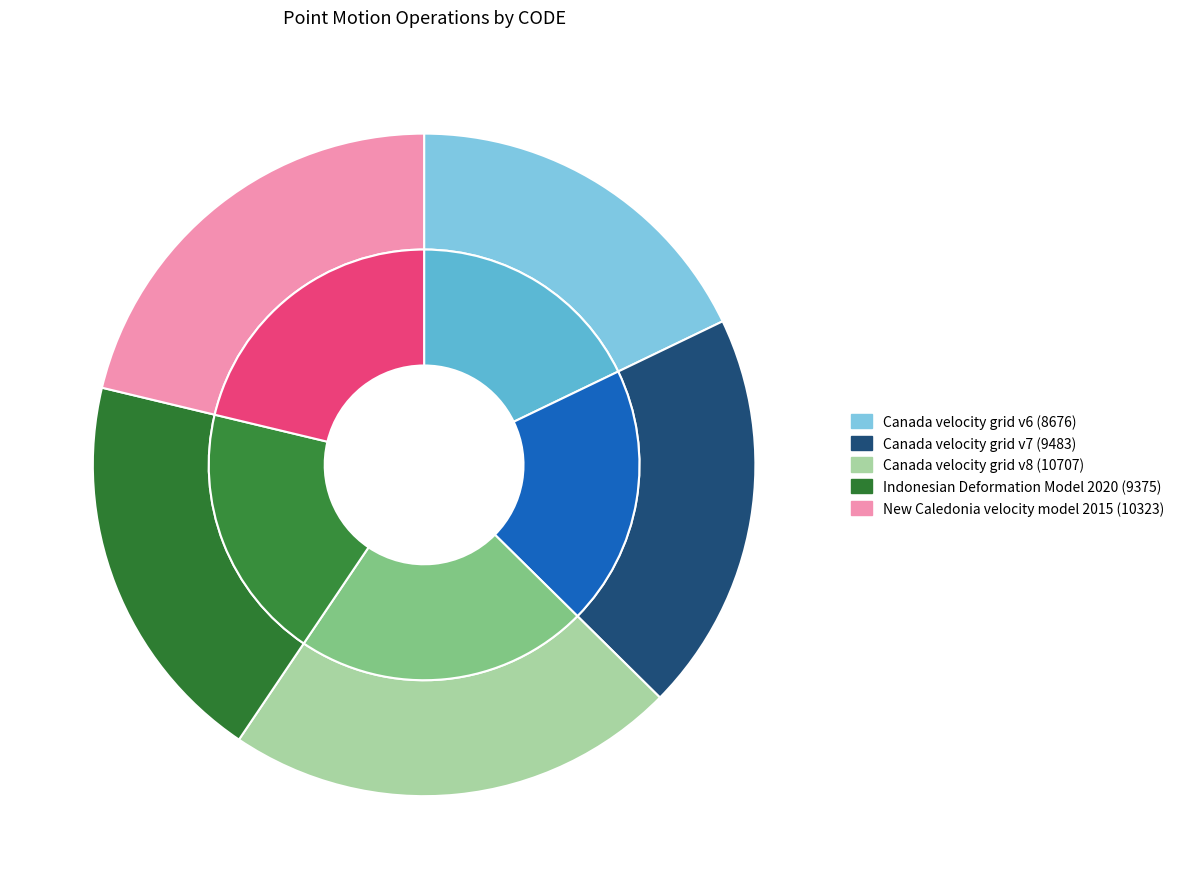

Does Indonesian Deformation Model 2020 represent more than half of the total?

No